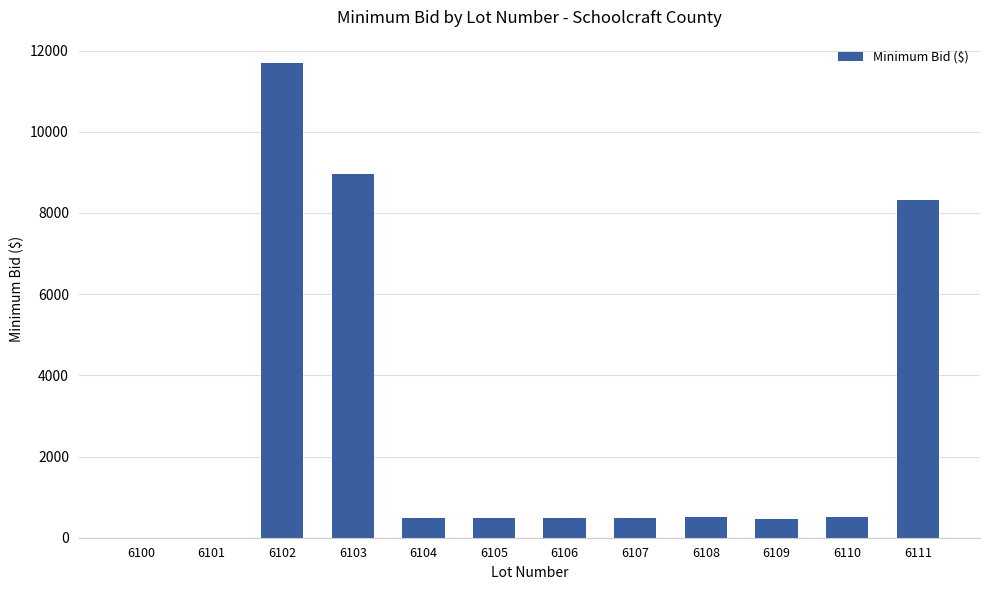

What is the approximate value at 6105?

486.3